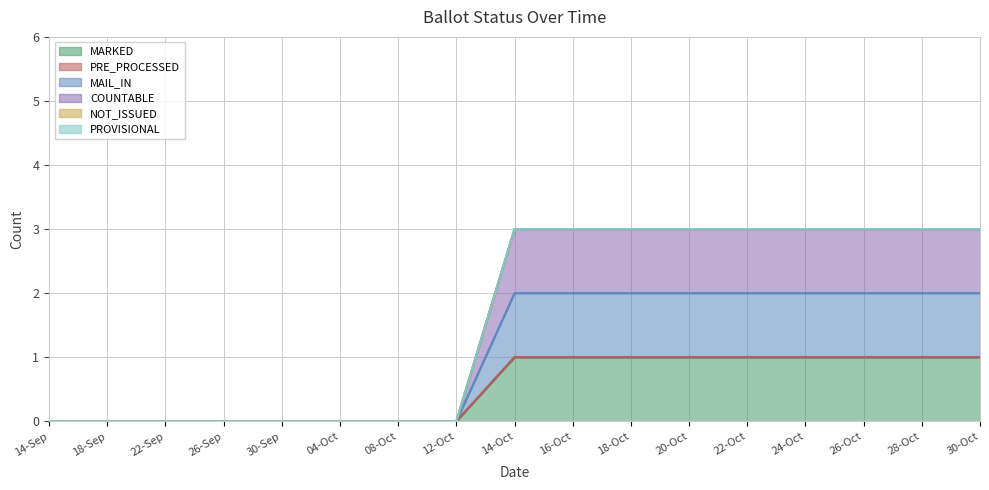

Which category has the highest value in the MARKED series?

14-Oct